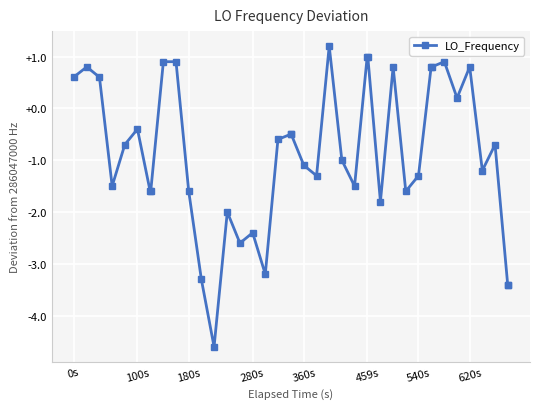

What is the greatest value displayed?

1.2